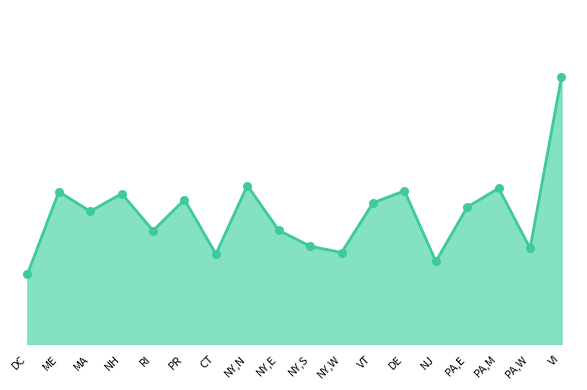

Does the chart have visible grid lines?

No